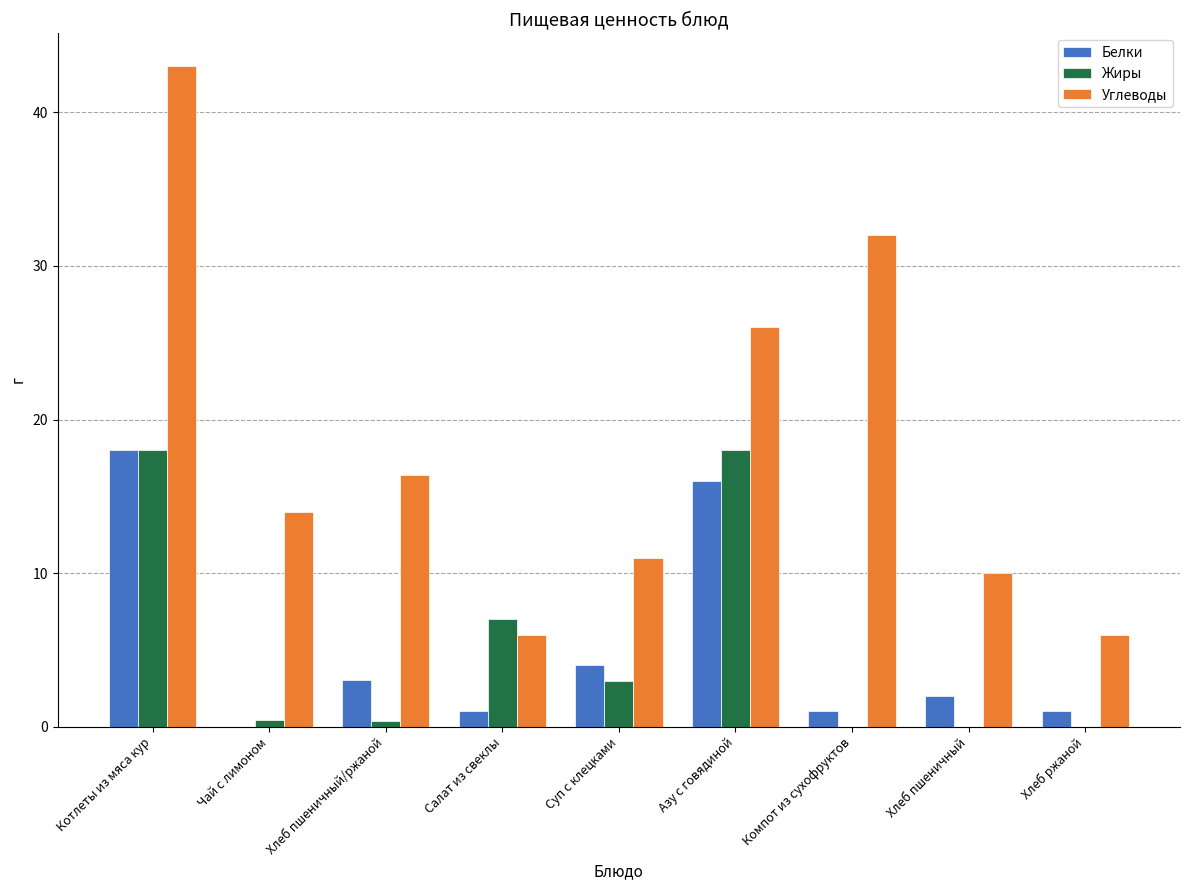

At which label is Углеводы closest to 24?

Азу с говядиной